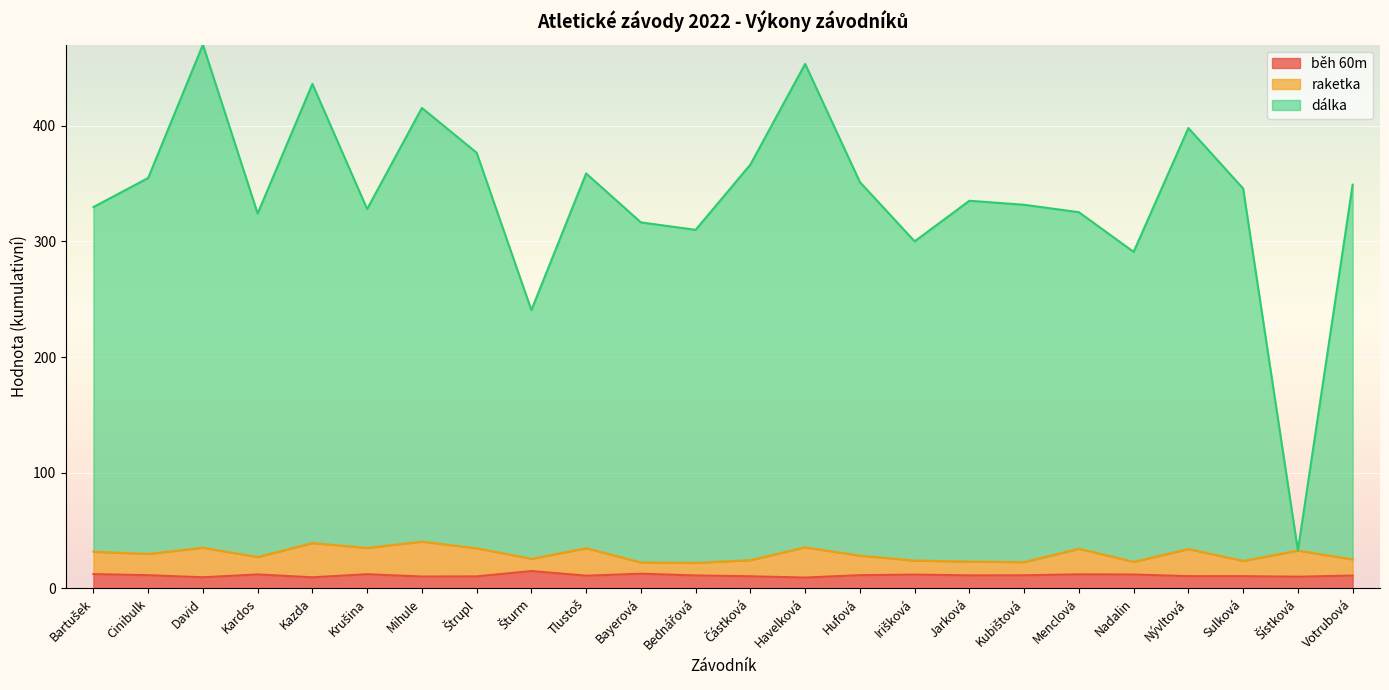

Reading right to left, extract all data points from this chart.

běh 60m: 11.1	10.1	10.5	10.5	11.9	12.1	11.3	11.2	11.9	11.4	9.3	10.4	11.1	12.6	10.9	14.9	10.3	10.2	12.2	9.6	12.0	9.6	11.3	12.3
raketka: 25.0	32.6	23.7	34.0	22.9	34.2	22.6	23.1	24.0	28.2	35.4	24.4	22.0	22.4	34.7	25.5	34.6	40.4	34.9	39.1	27.1	35.1	29.8	31.6
dálka: 349.0	32.6	345.7	398.0	290.9	325.2	331.6	335.1	300.0	351.2	453.4	366.4	310.0	316.4	358.7	240.5	376.6	415.4	327.9	436.1	324.1	470.1	354.8	329.6